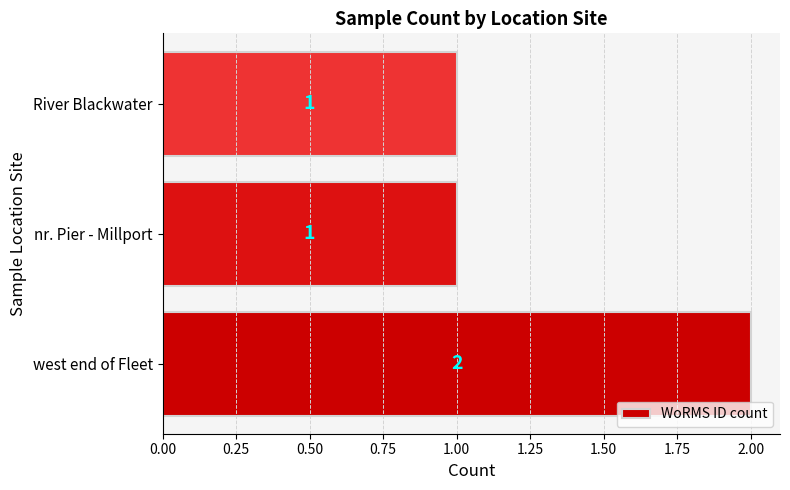

What is the ratio of the value at River Blackwater to the value at west end of Fleet?

0.5